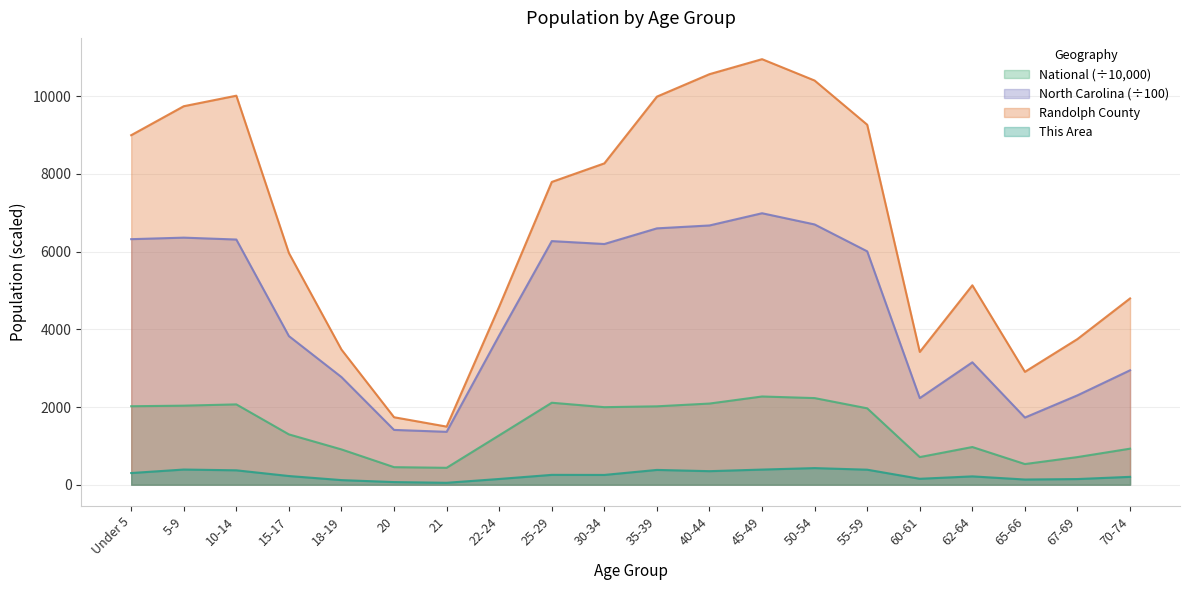

List the series in order of their overall mean, lowest first.

This Area, National (÷10,000), North Carolina (÷100), Randolph County